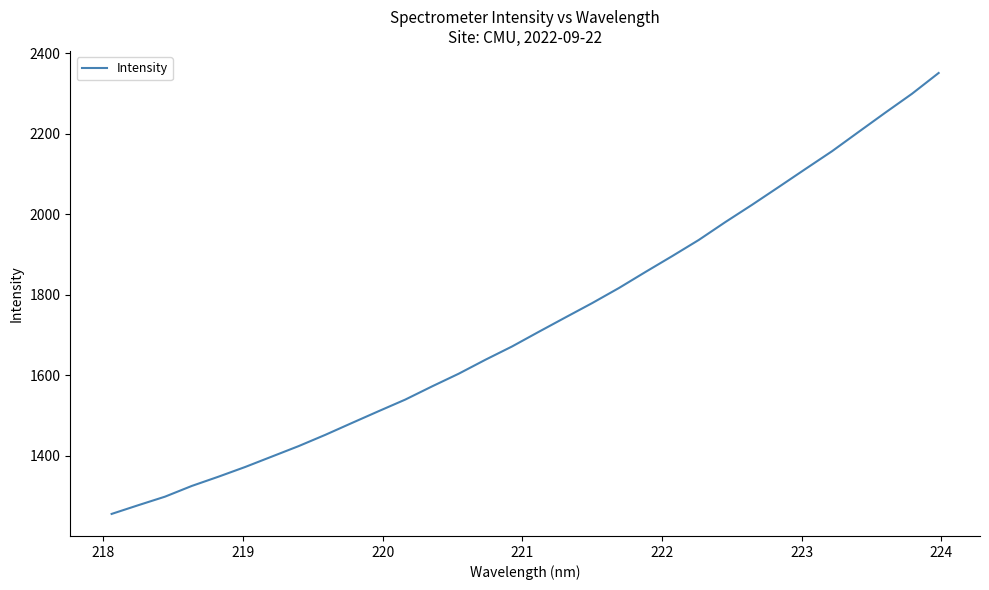

What is the difference between the maximum and minimum values?

1096.3